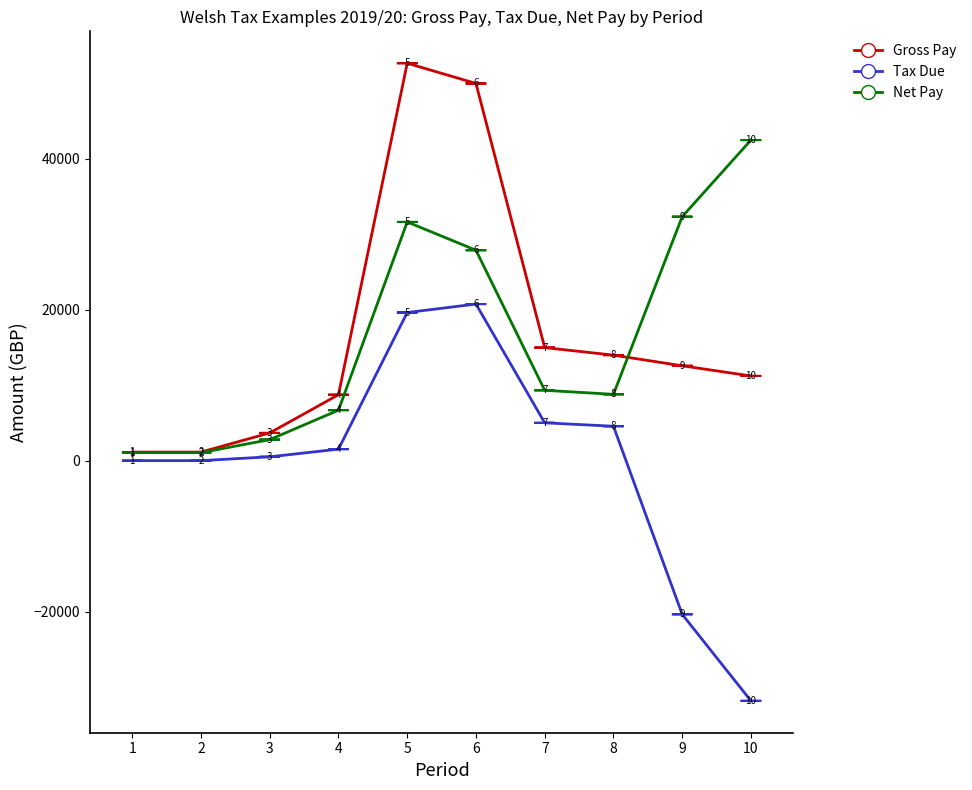

Does the chart have visible grid lines?

No